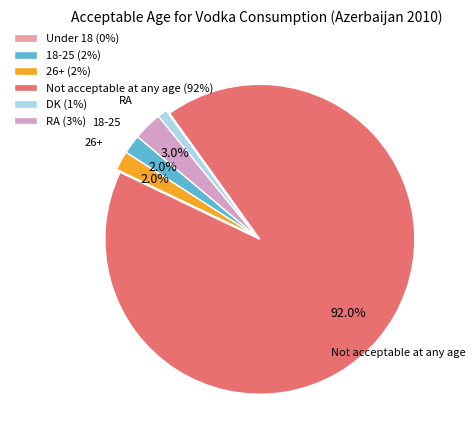

What portion of the pie excludes Not acceptable at any age?

8.0%